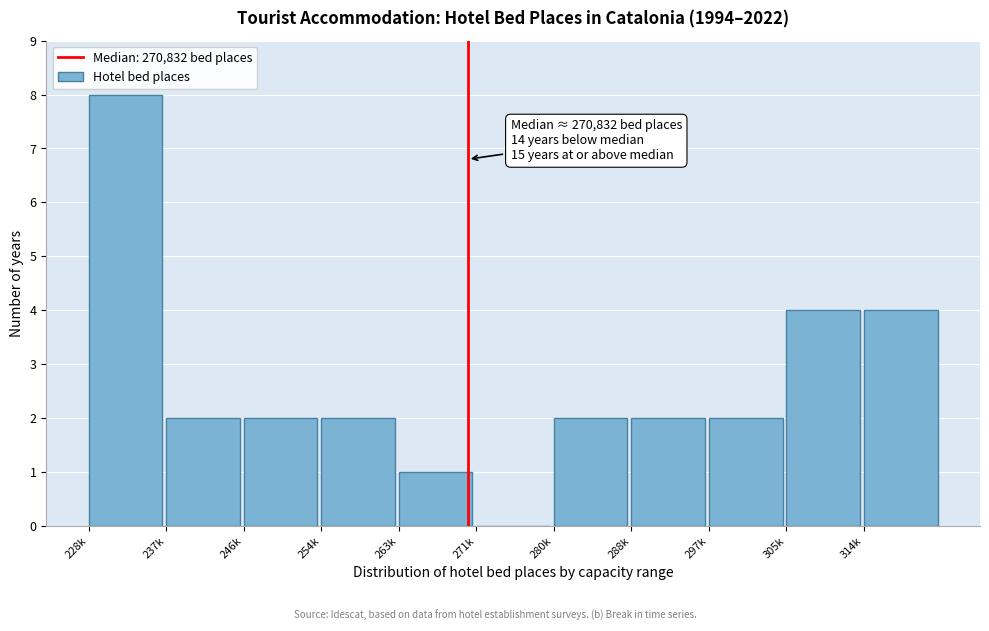

Reading left to right, what are all the values shown in this chart?

228k=8	237k=2	246k=2	254k=2	263k=1	271k=0	280k=2	288k=2	297k=2	305k=4	314k=4